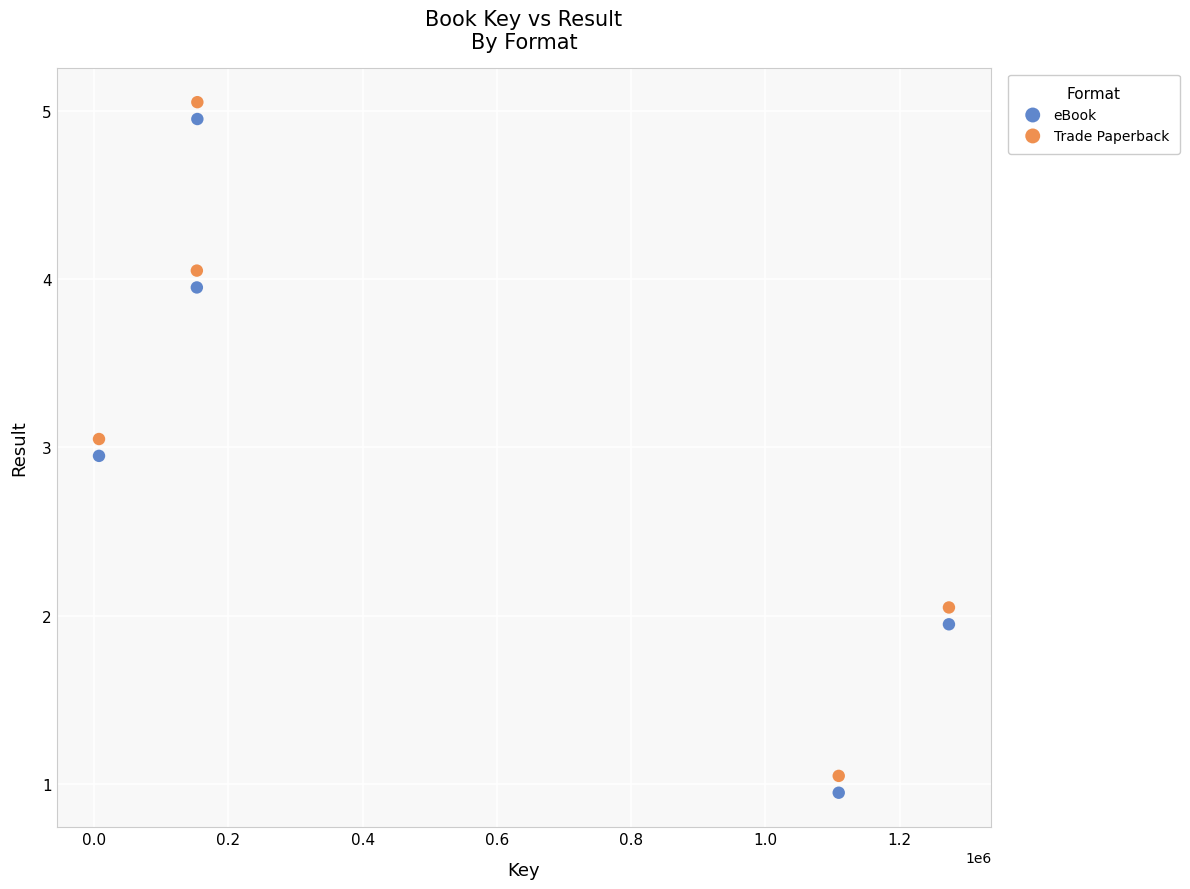

What are all the series names shown in the legend?

eBook, Trade Paperback